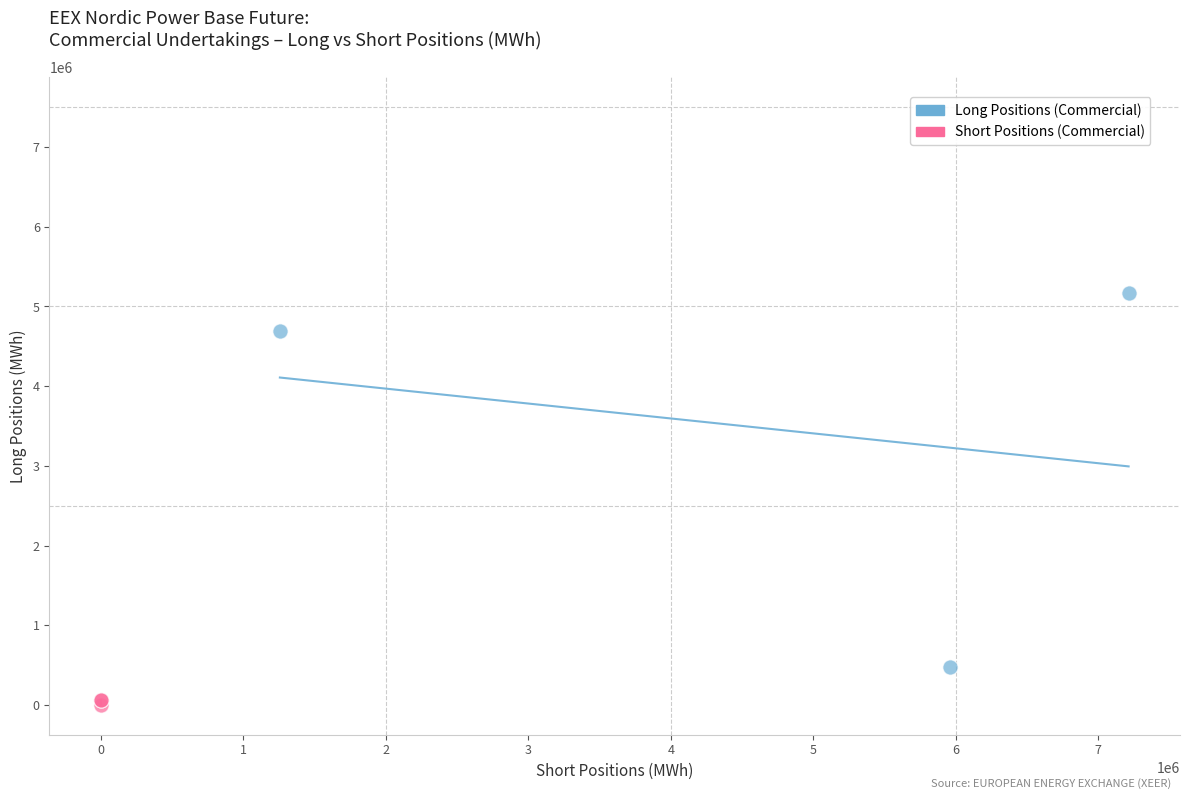

Which series has the largest Y range (max minus min)?

Long Positions (Commercial)